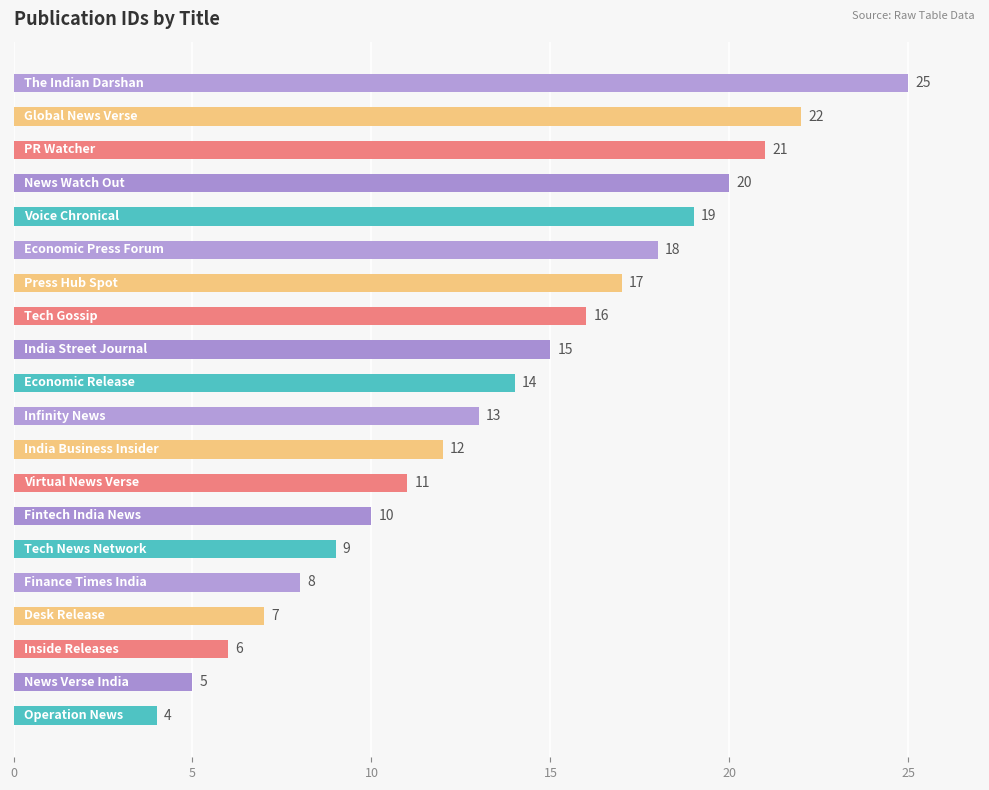

What is the greatest value displayed?

25